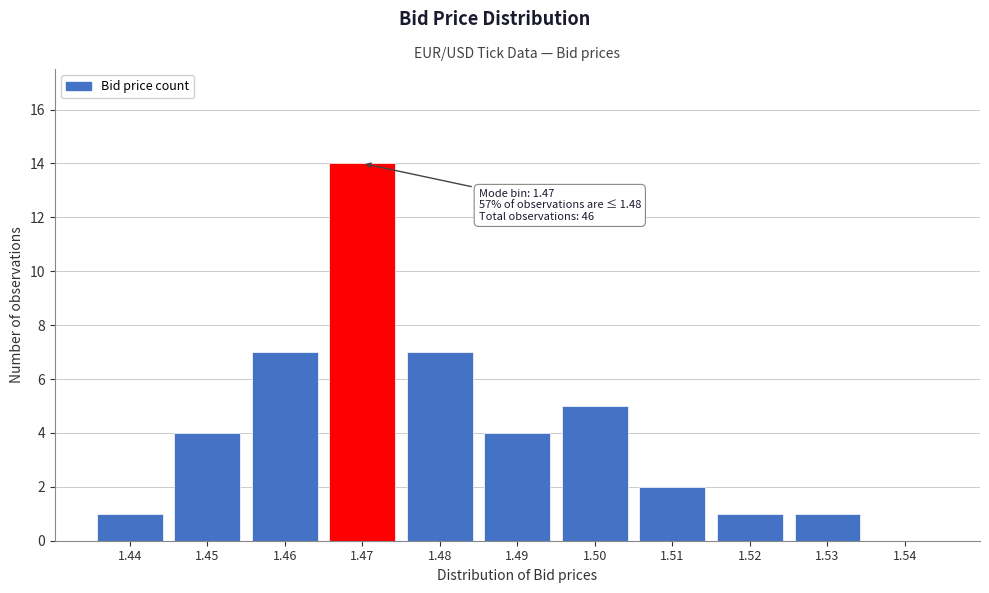

Reading right to left, extract all data points from this chart.

1.54=0	1.53=1	1.52=1	1.51=2	1.50=5	1.49=4	1.48=7	1.47=14	1.46=7	1.45=4	1.44=1